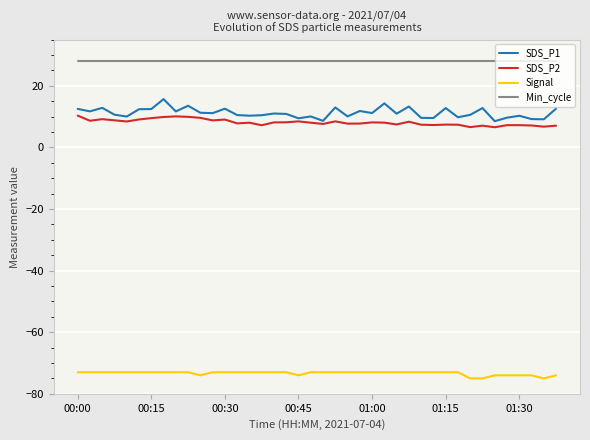

True or false: Min_cycle and SDS_P1 intersect in this chart.

False